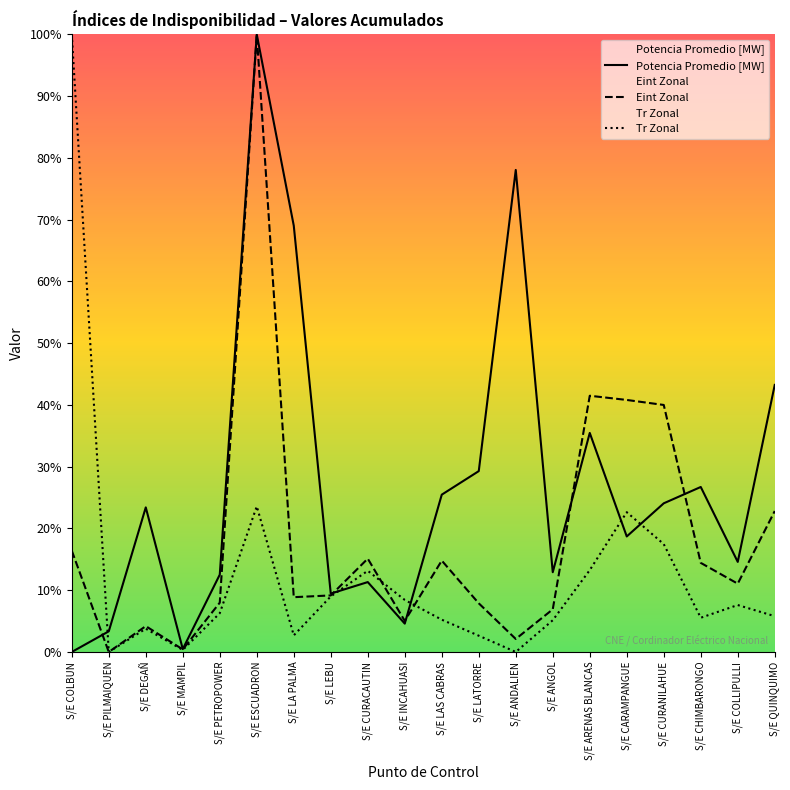

What are all the series names shown in the legend?

Potencia Promedio [MW], Eint Zonal, Tr Zonal